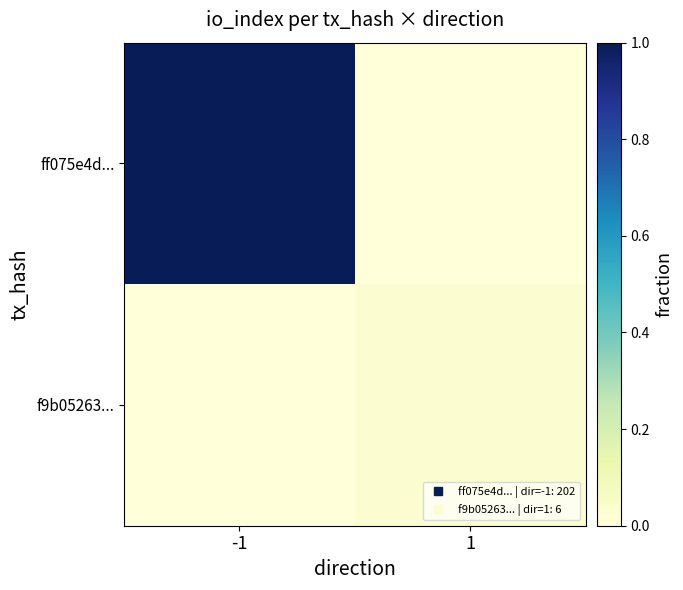

Rank the series at -1 from highest to lowest value.

ff075e4d..., f9b05263...